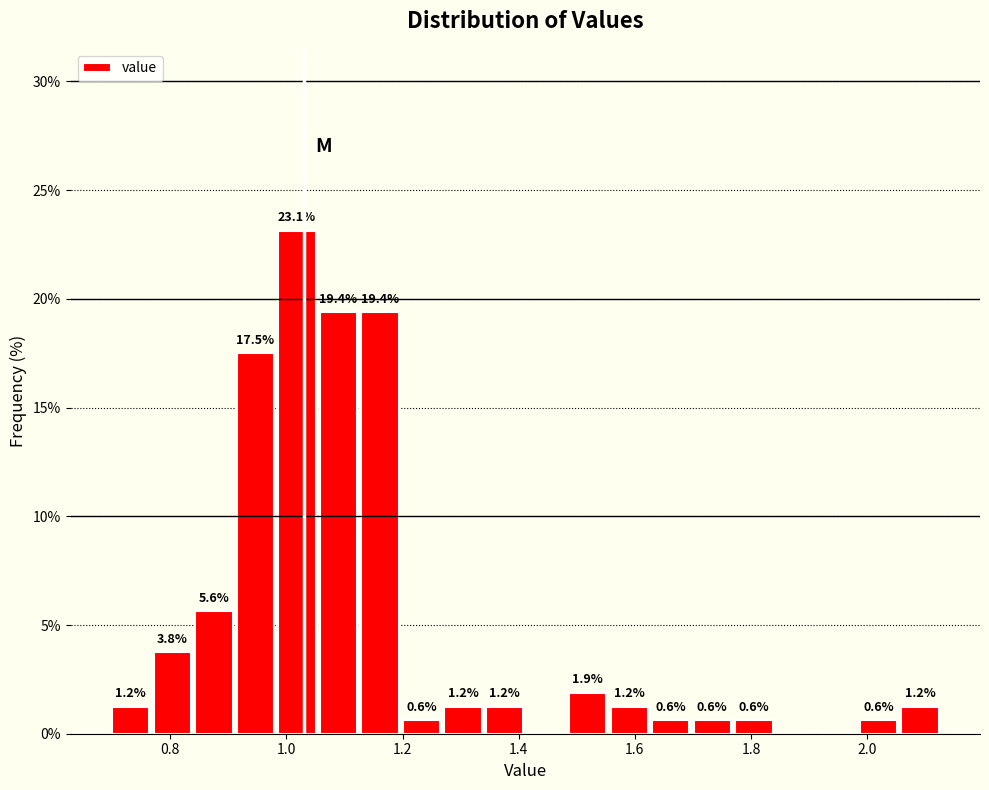

Read against the x-axis, roughly where is the centre of the tallest bar?

1.02